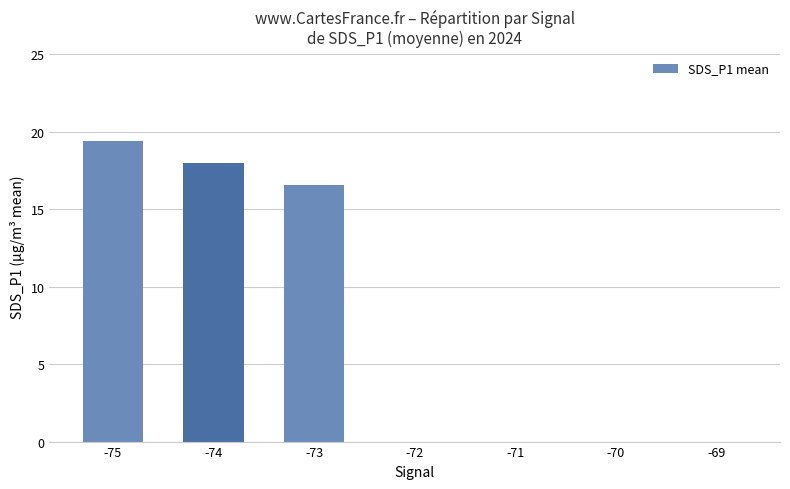

Reading right to left, what are all the values shown in this chart?

0.0	0.0	0.0	0.0	16.6	18.0	19.4